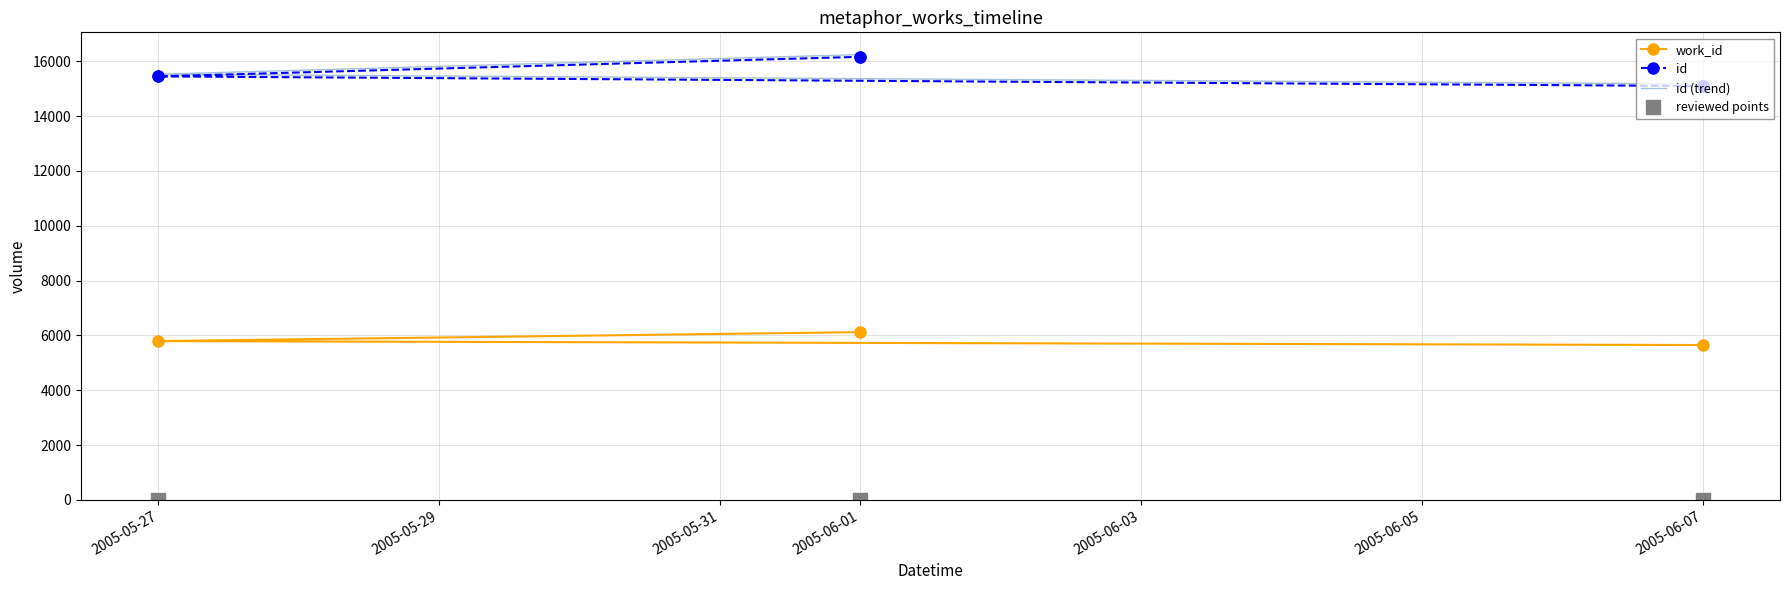

At how many categories does at least one series exceed 6983?

3